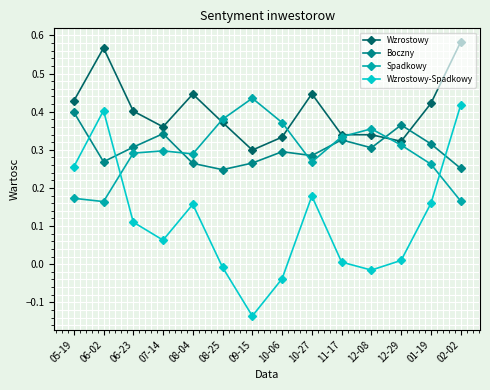

At how many categories does at least one series exceed 0?

14